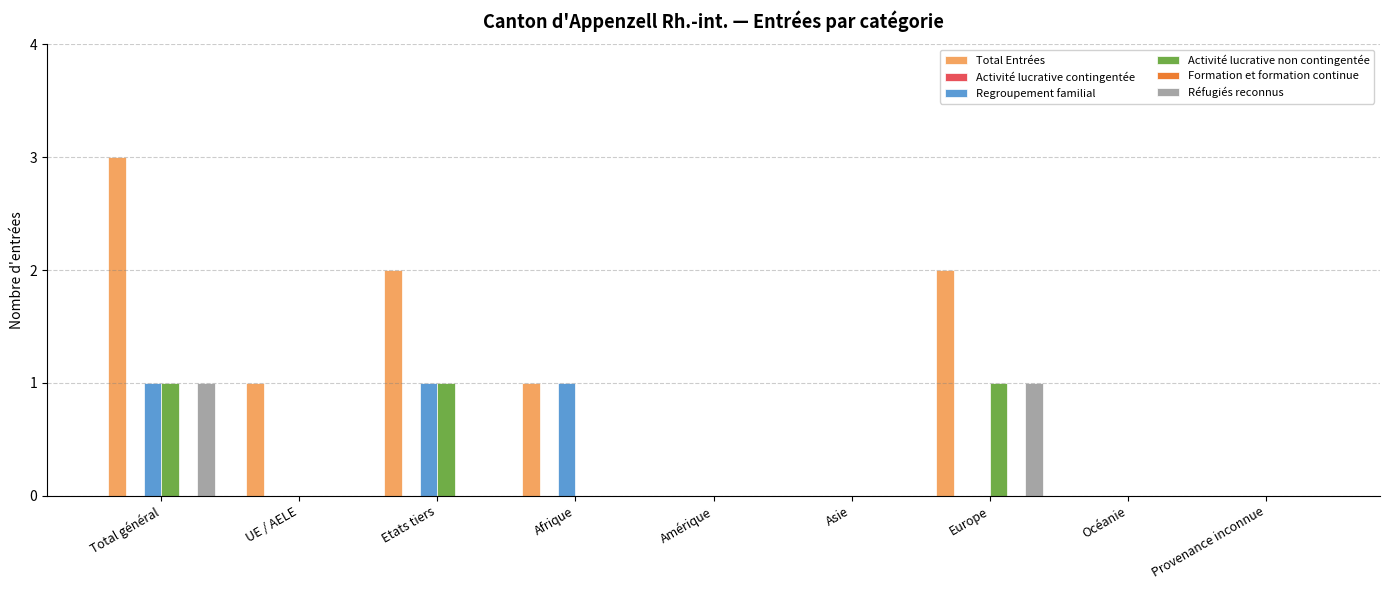

Rank the categories by Regroupement familial value from lowest to highest.

UE / AELE, Amérique, Asie, Europe, Océanie, Provenance inconnue, Total général, Etats tiers, Afrique